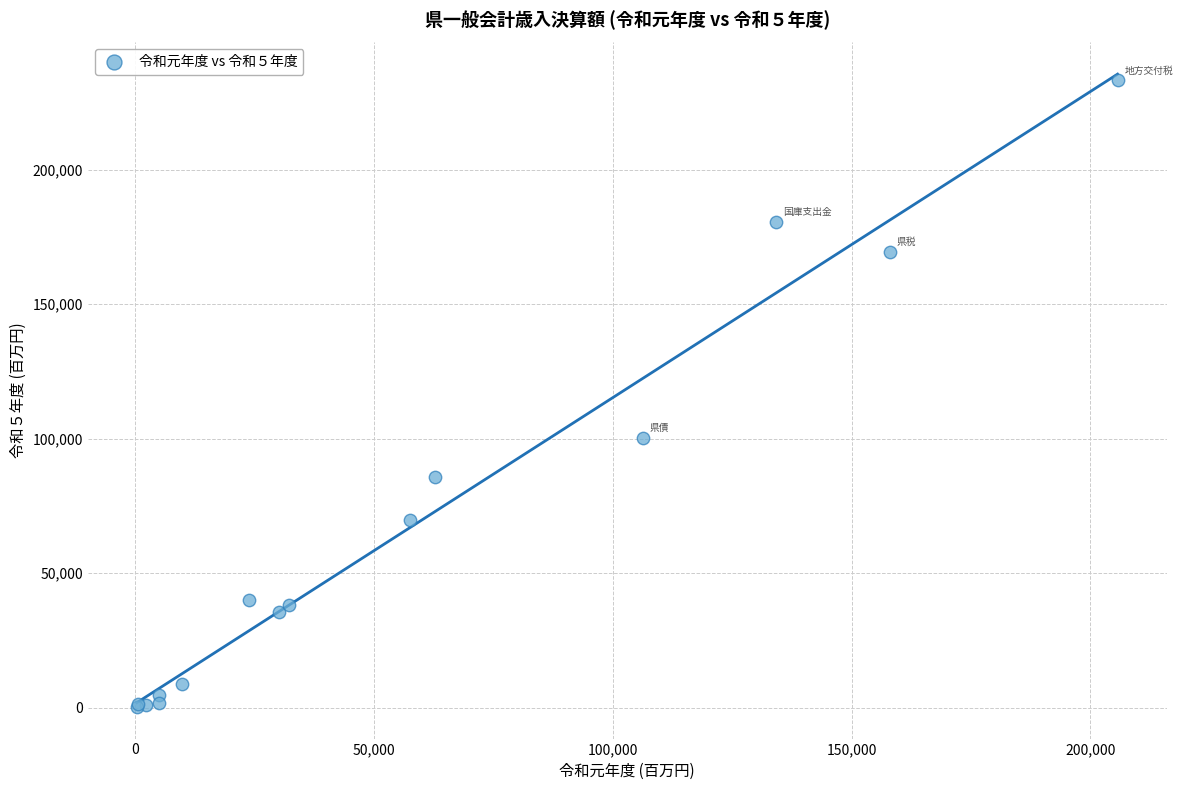

What Y value in the scatter plot is closest to 116729?

100177.0